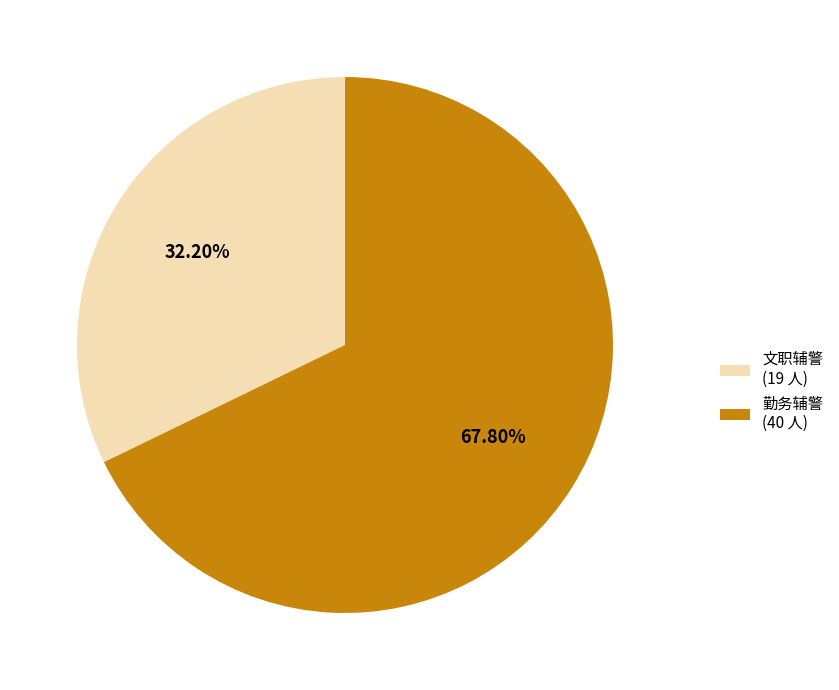

Which has a higher value, 勤务辅警 or 文职辅警?

勤务辅警